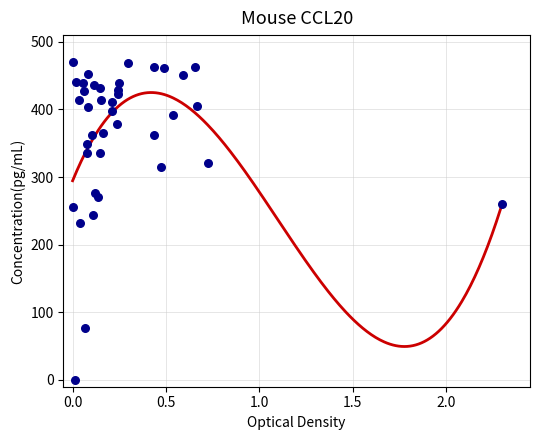

What is the range of X values (max minus min)?

2.3